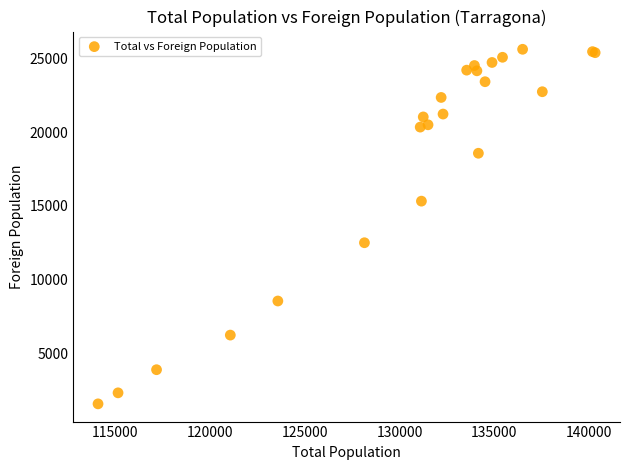

What Y value in the scatter plot is closest to 13600?

12501